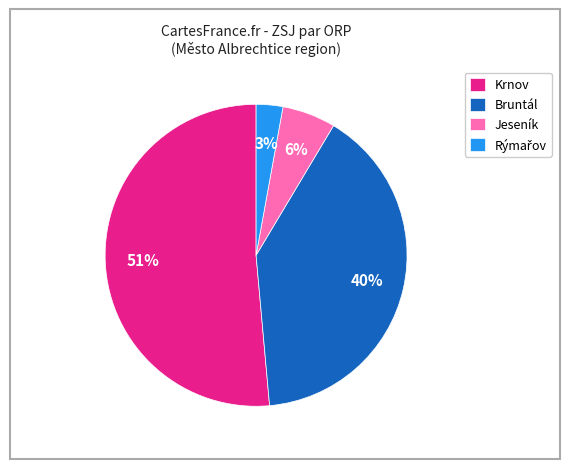

Count the number of slices in the pie.

4